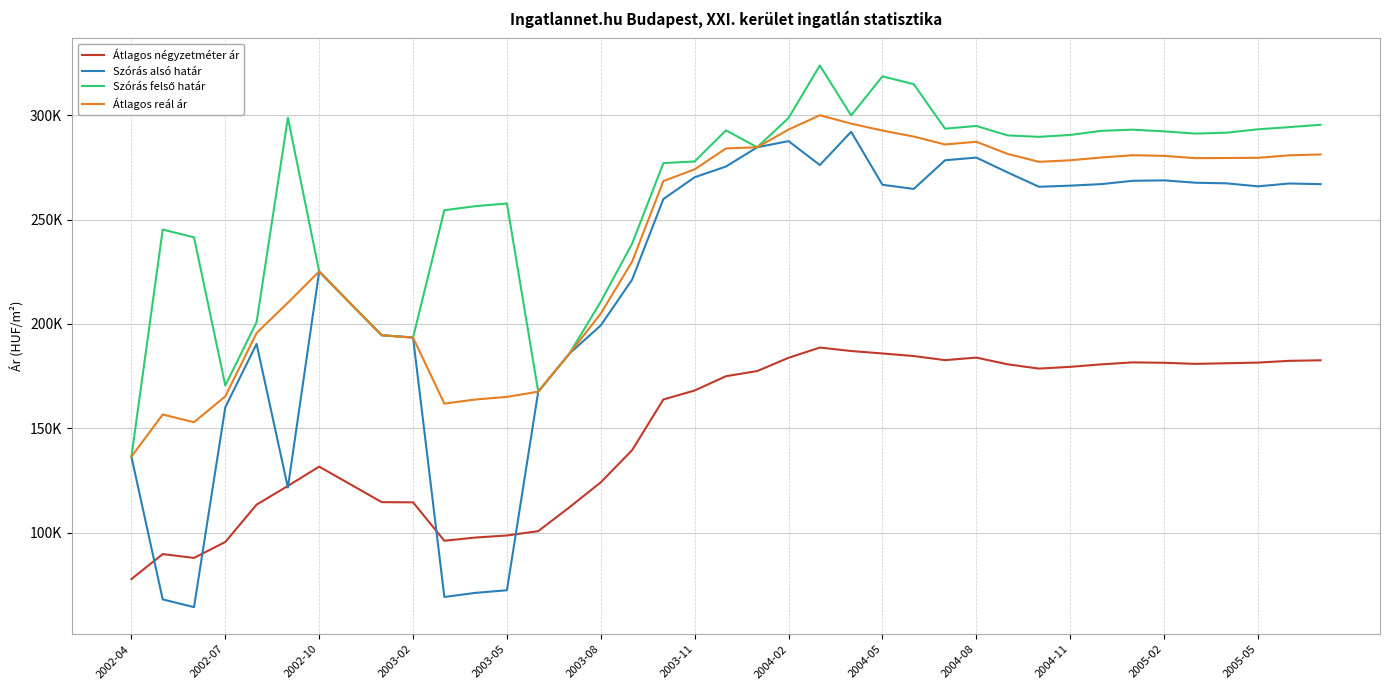

Which series has the largest total across all categories?

Szórás felső határ